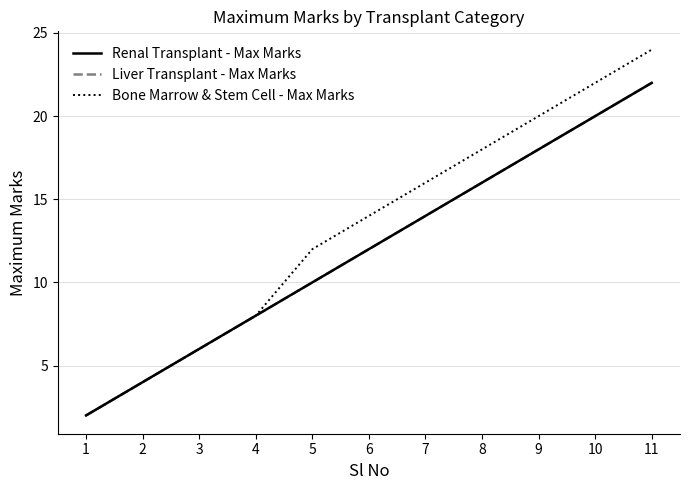

Which has a higher value, 1 or 2?

2